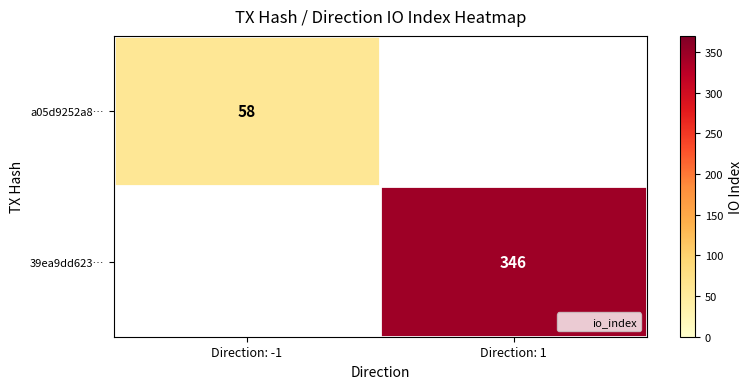

Is the value of 39ea9dd623… at Direction: 1 greater than the value of a05d9252a8… at Direction: -1?

Yes